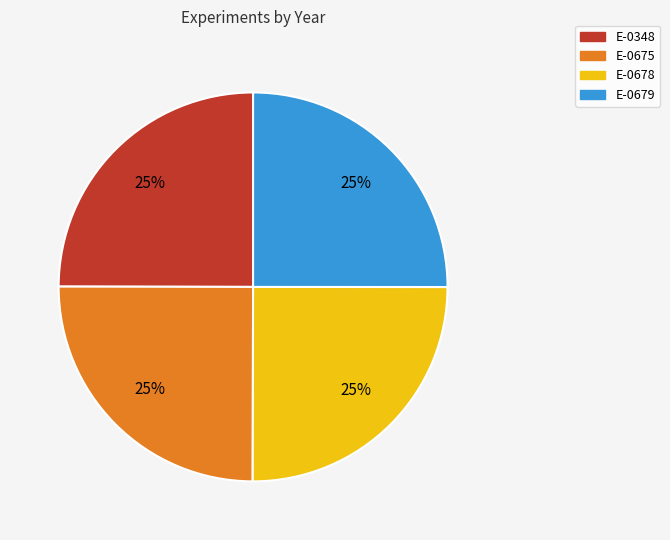

What percentage is the E-0678 slice, to the nearest percent?

25%